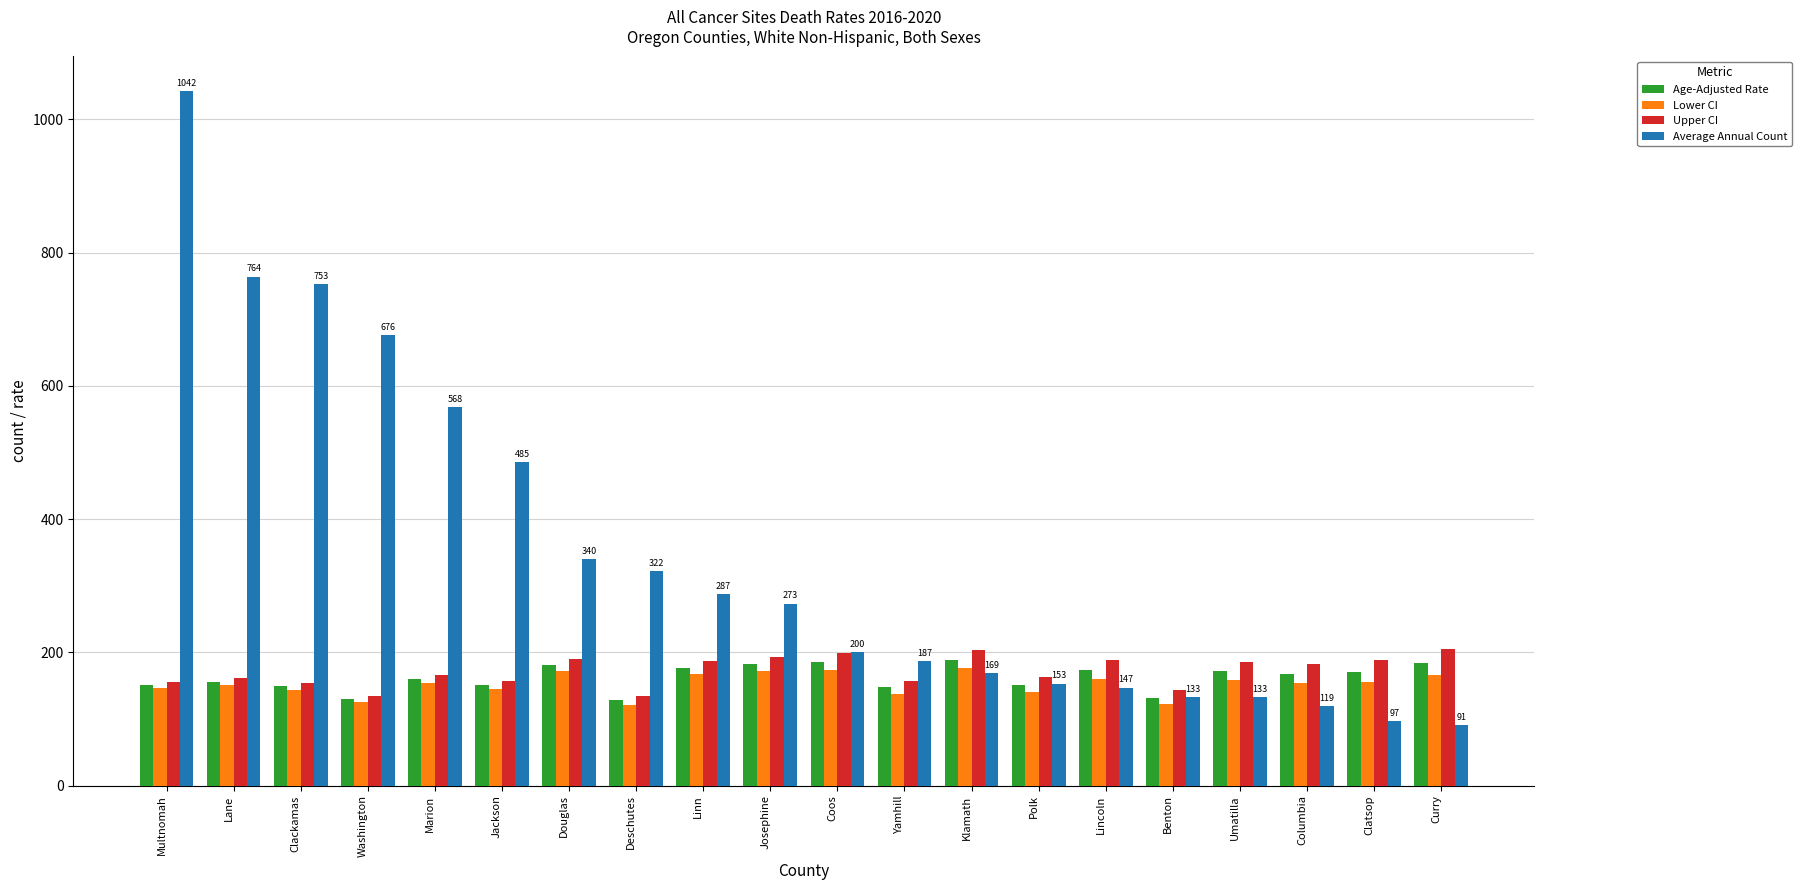

What is the smallest value displayed?

91.0